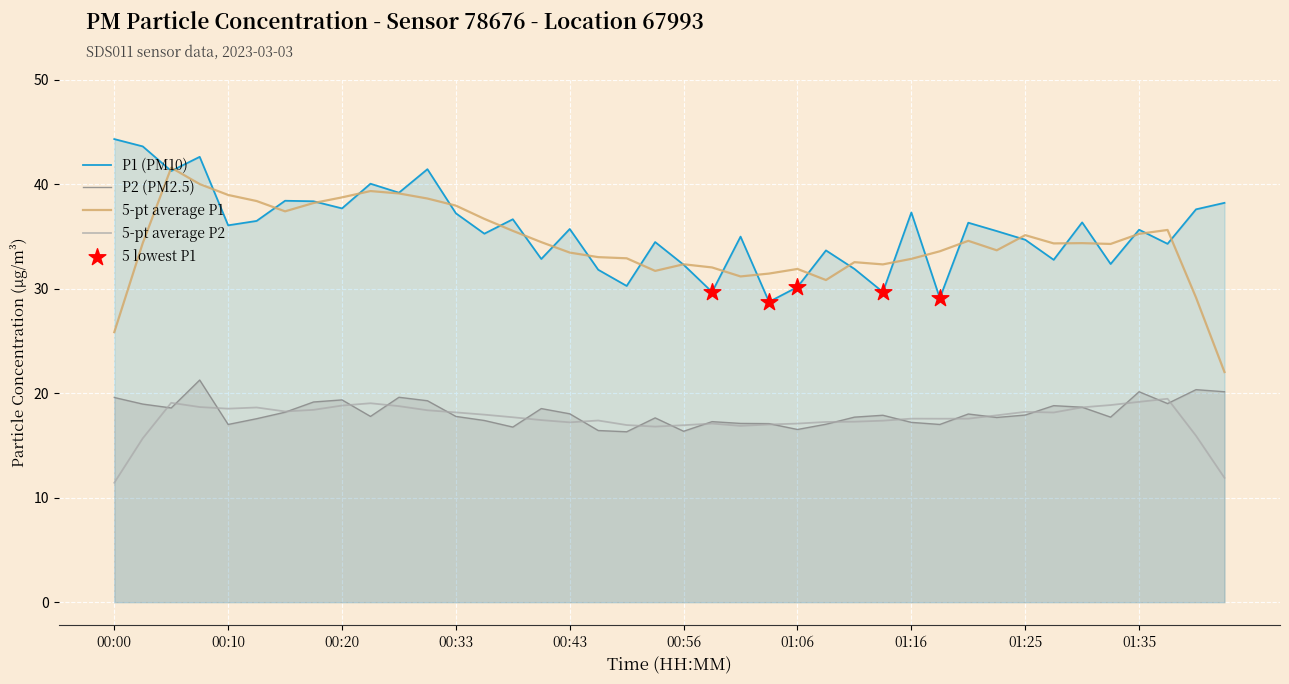

Which series contains the highest Y value?

P1